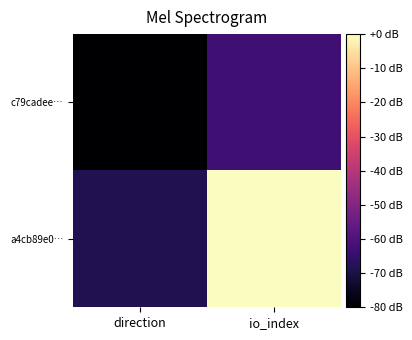

Which has a higher value, io_index or direction?

io_index